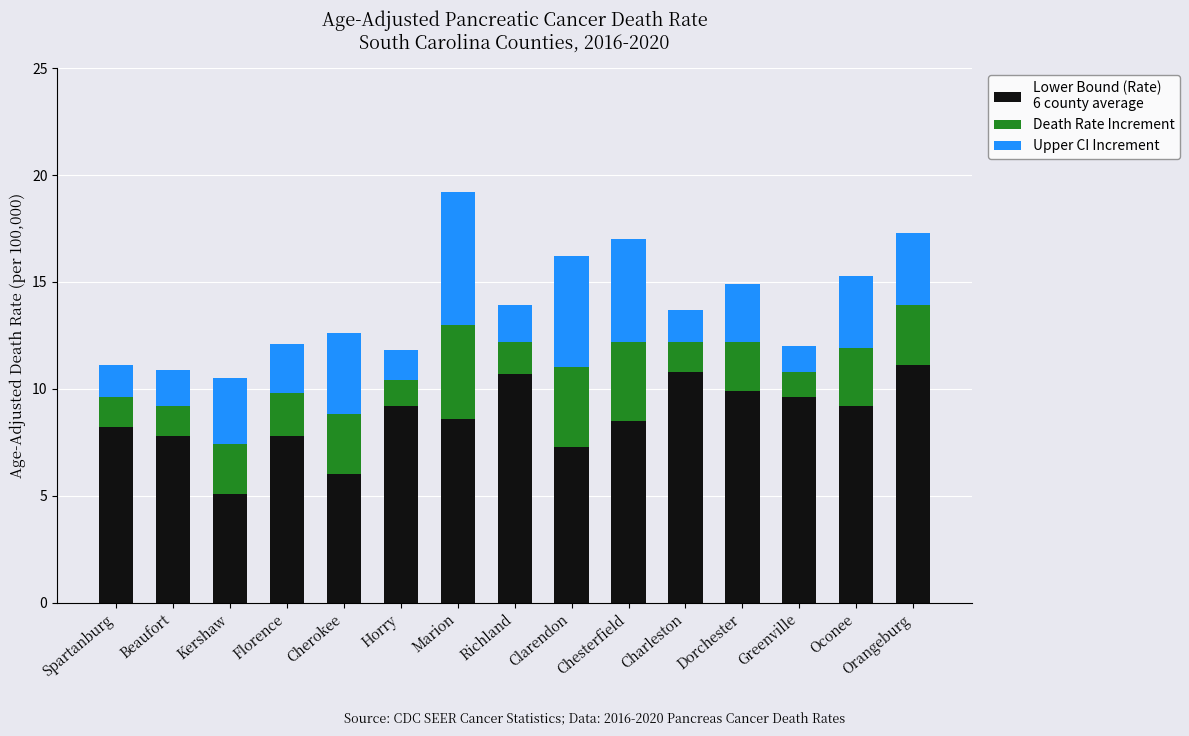

At which category is the sum across all series the highest?

Marion